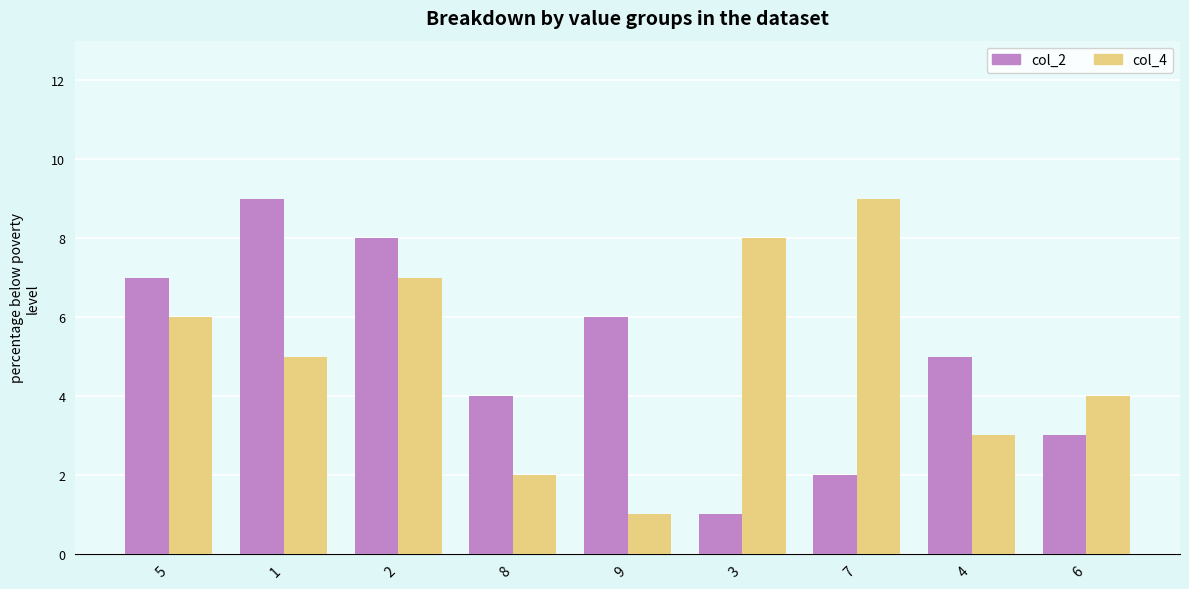

List the labels in order of col_2 value, smallest first.

3, 7, 6, 8, 4, 9, 5, 2, 1